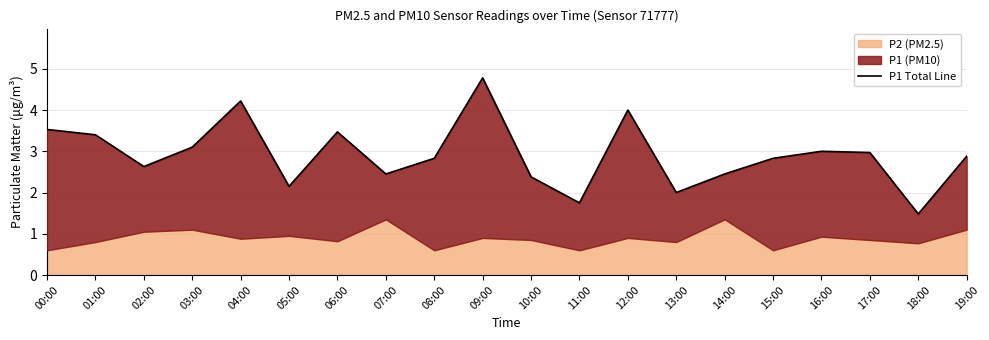

What is the difference between the values at 10:00 and 02:00?

0.2